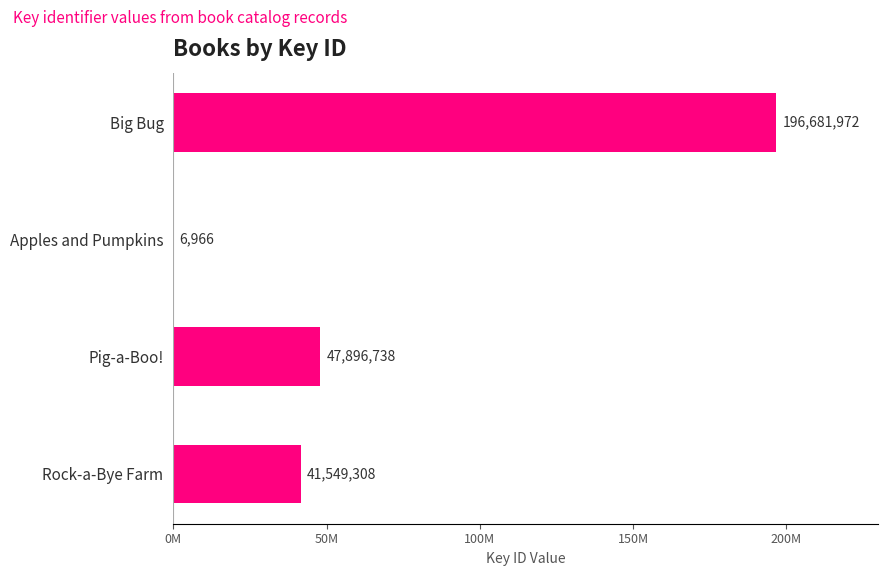

Does the chart contain stacked bars?

No